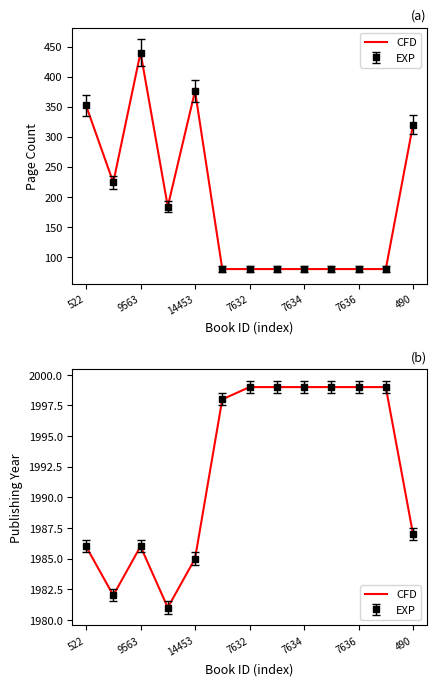

True or false: the data shows 2886 at 7634.

False